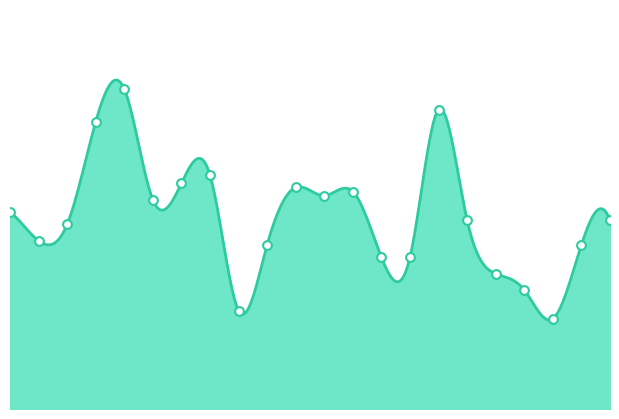

Which has a higher value, 22 or 17?

22